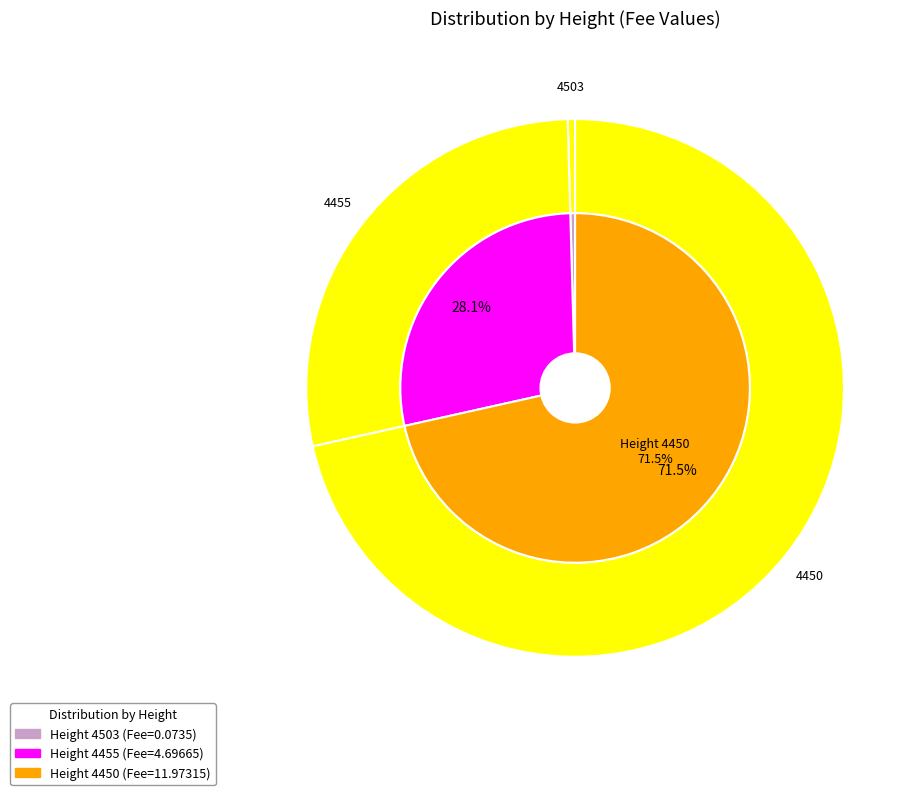

What is the ratio of the value at 4455 to the value at 4450?

0.4